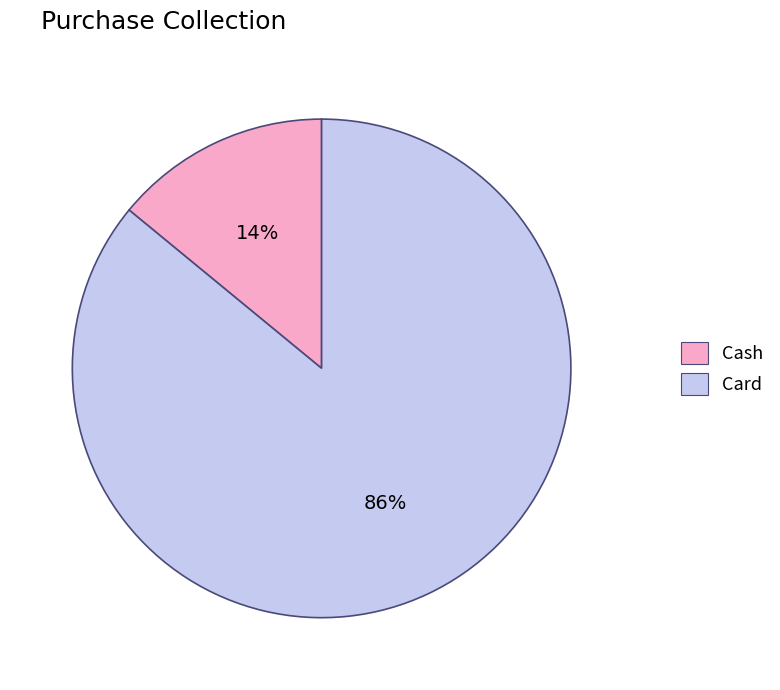

What is the largest slice in the pie chart?

Card